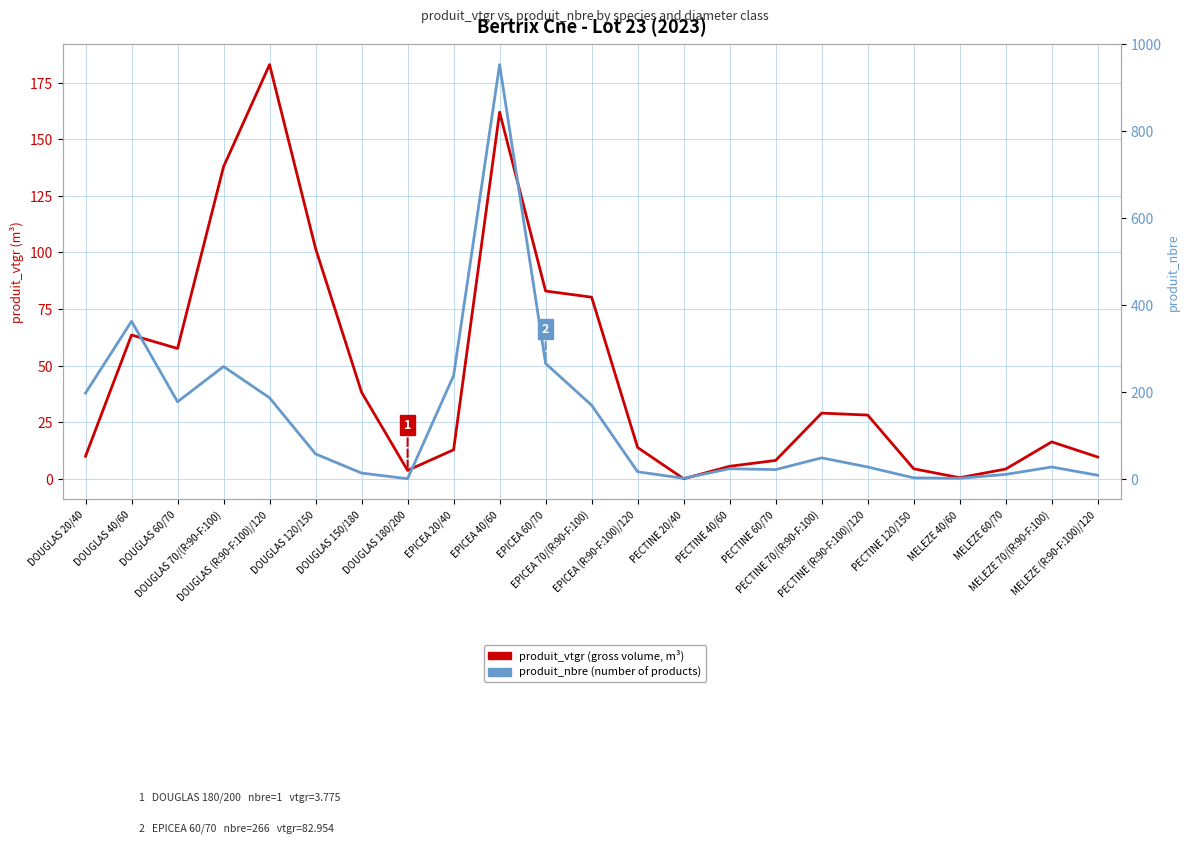

How many values in the produit_vtgr (gross volume, m³) series exceed 16?

12